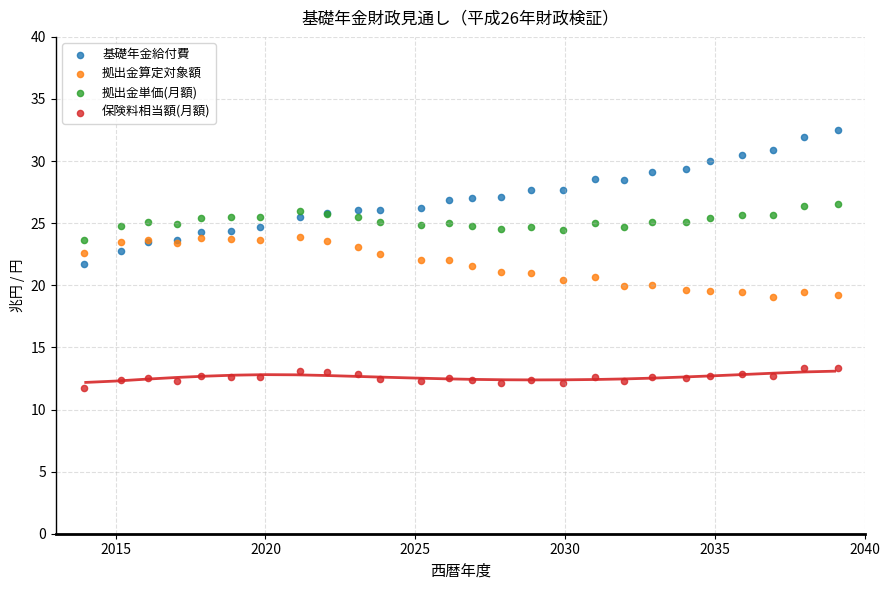

What is the X range (max minus min) for the scatter plot?

25.2